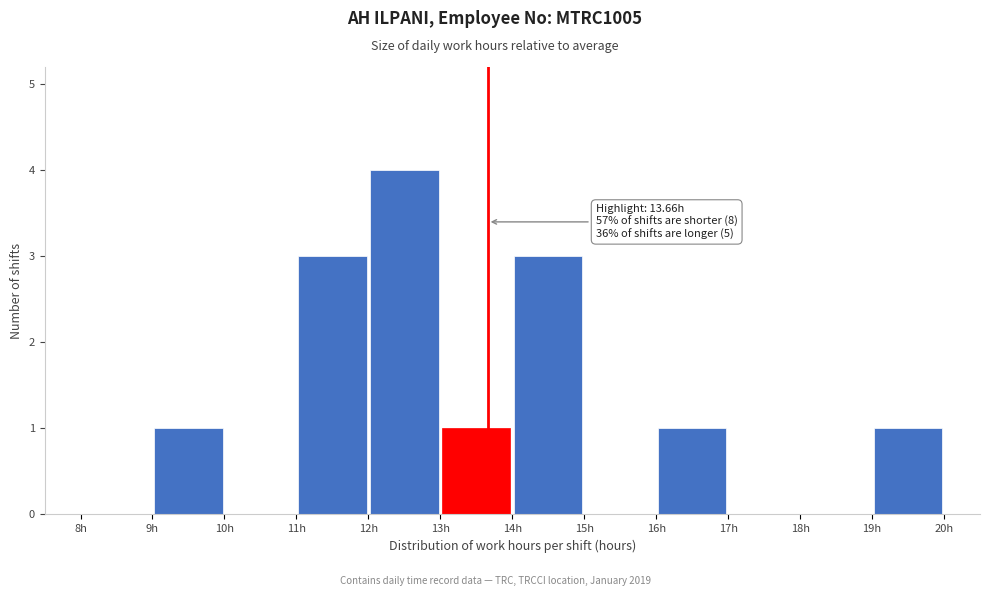

Over which range of the x-axis is the bar tallest?

12 to 13